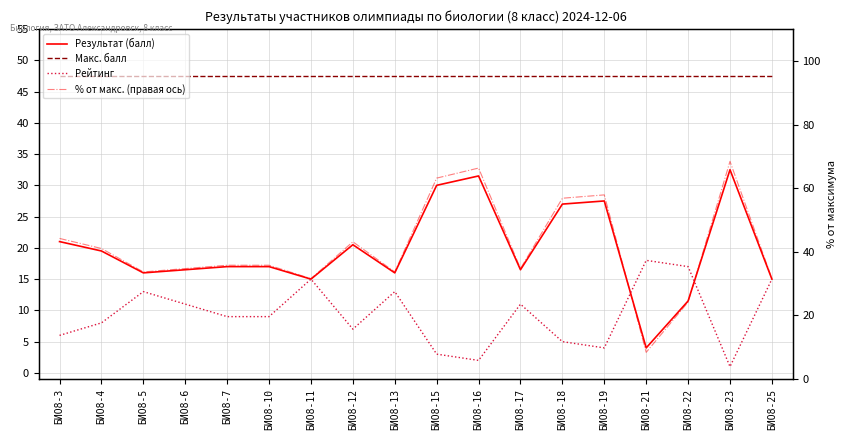

How many data points in % от макс. (правая ось) are less than 35?

8